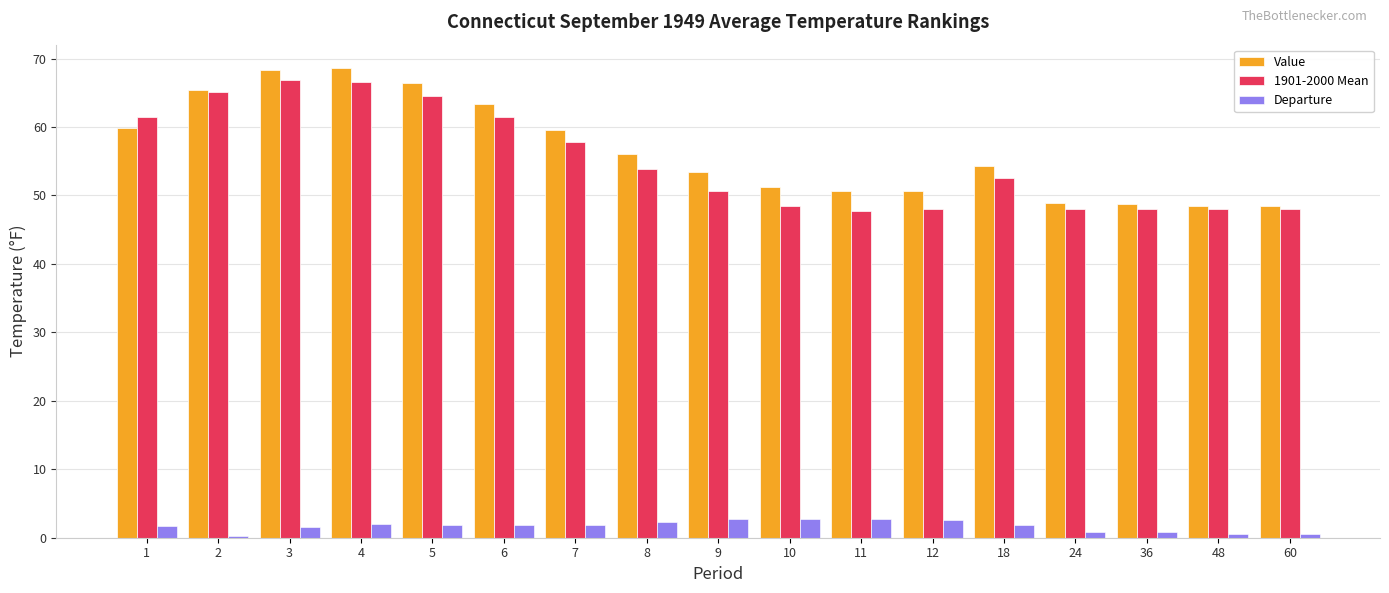

The value of Value at 6 is 63.4. True or false?

True